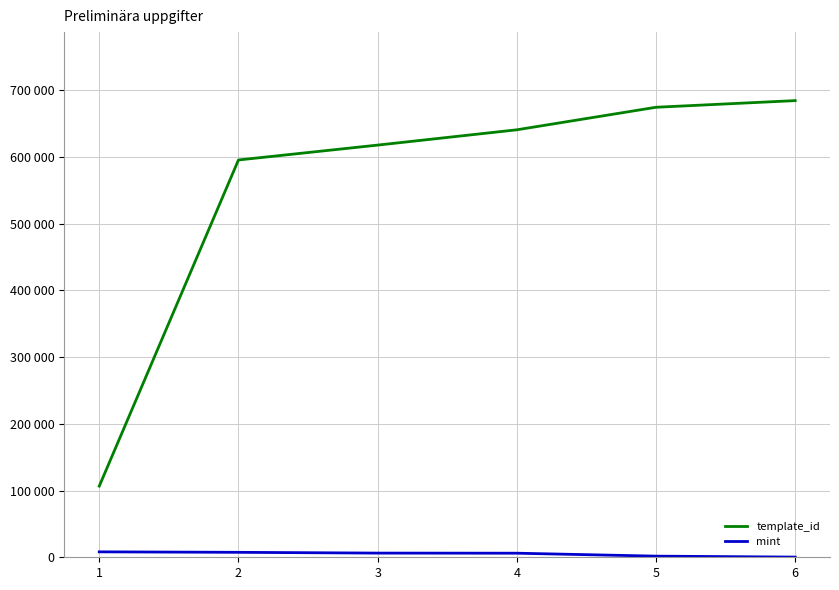

True or false: template_id and mint intersect in this chart.

False